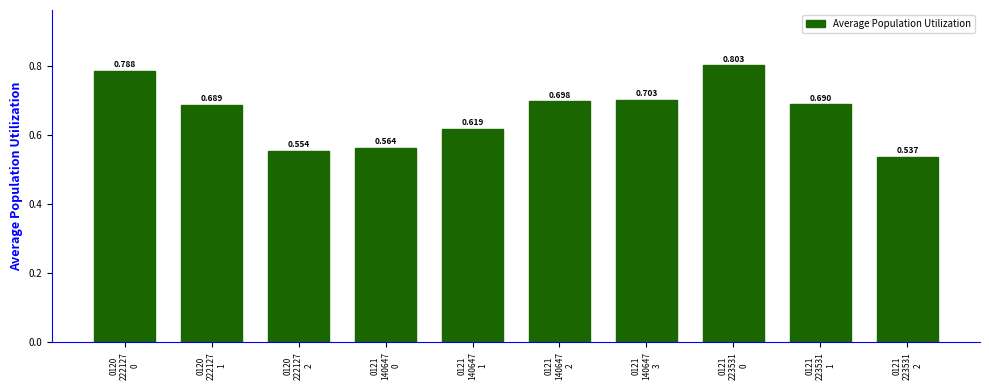

True or false: the data shows 1.0 at 0121
140647
0.

False